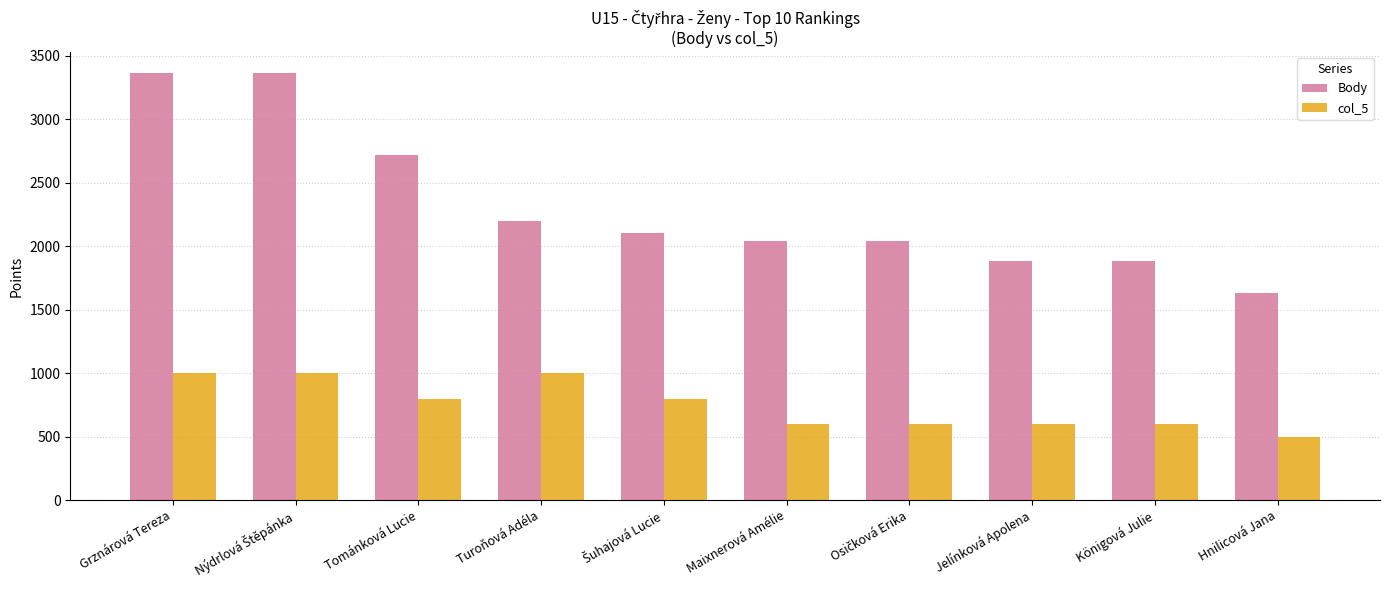

What is the highest value of the Body series?

3360